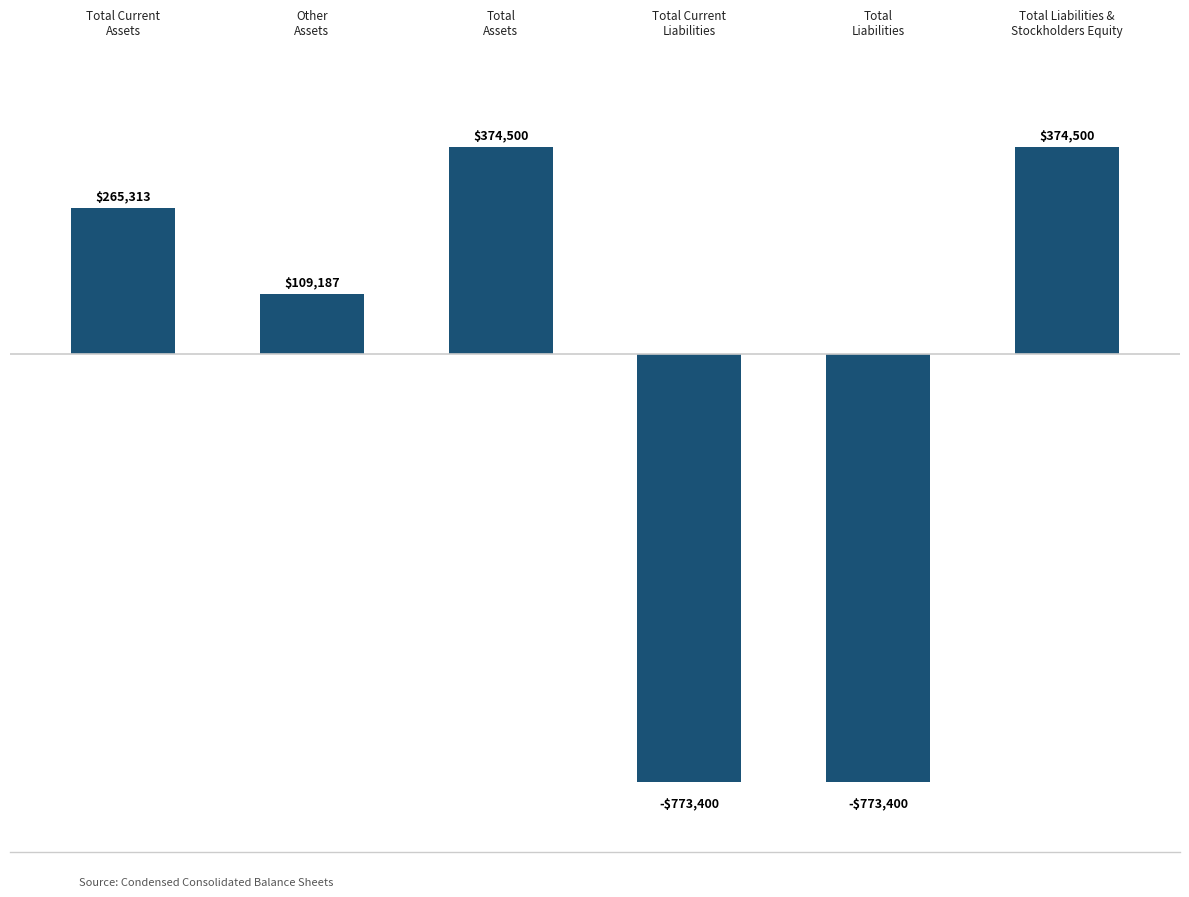

Reading right to left, transcribe all the data shown in this chart.

Total Liabilities &
Stockholders Equity=374500	Total
Liabilities=-773400	Total Current
Liabilities=-773400	Total
Assets=374500	Other
Assets=109187	Total Current
Assets=265313